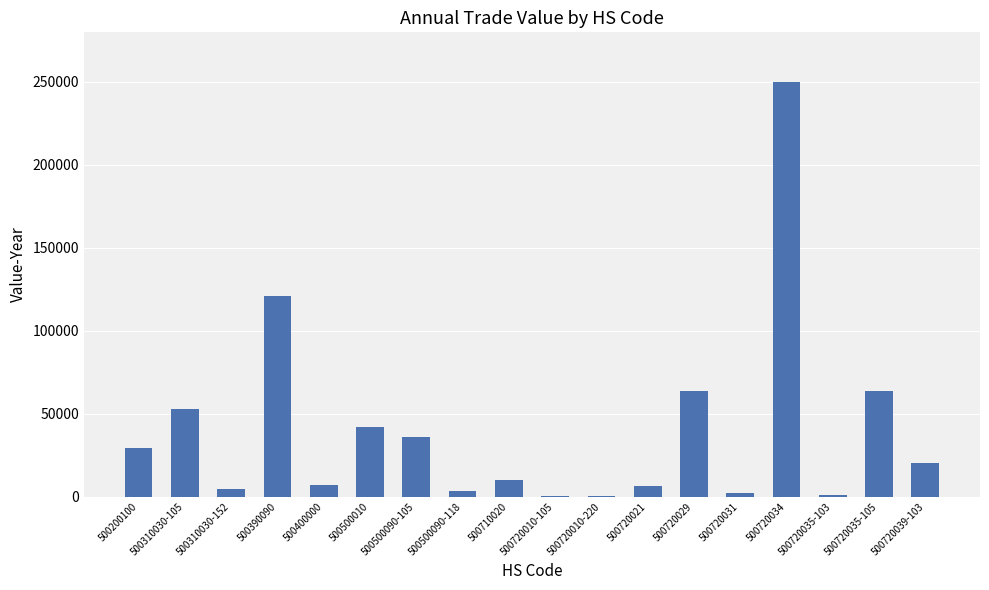

Which label corresponds to the largest value in the chart?

500720034